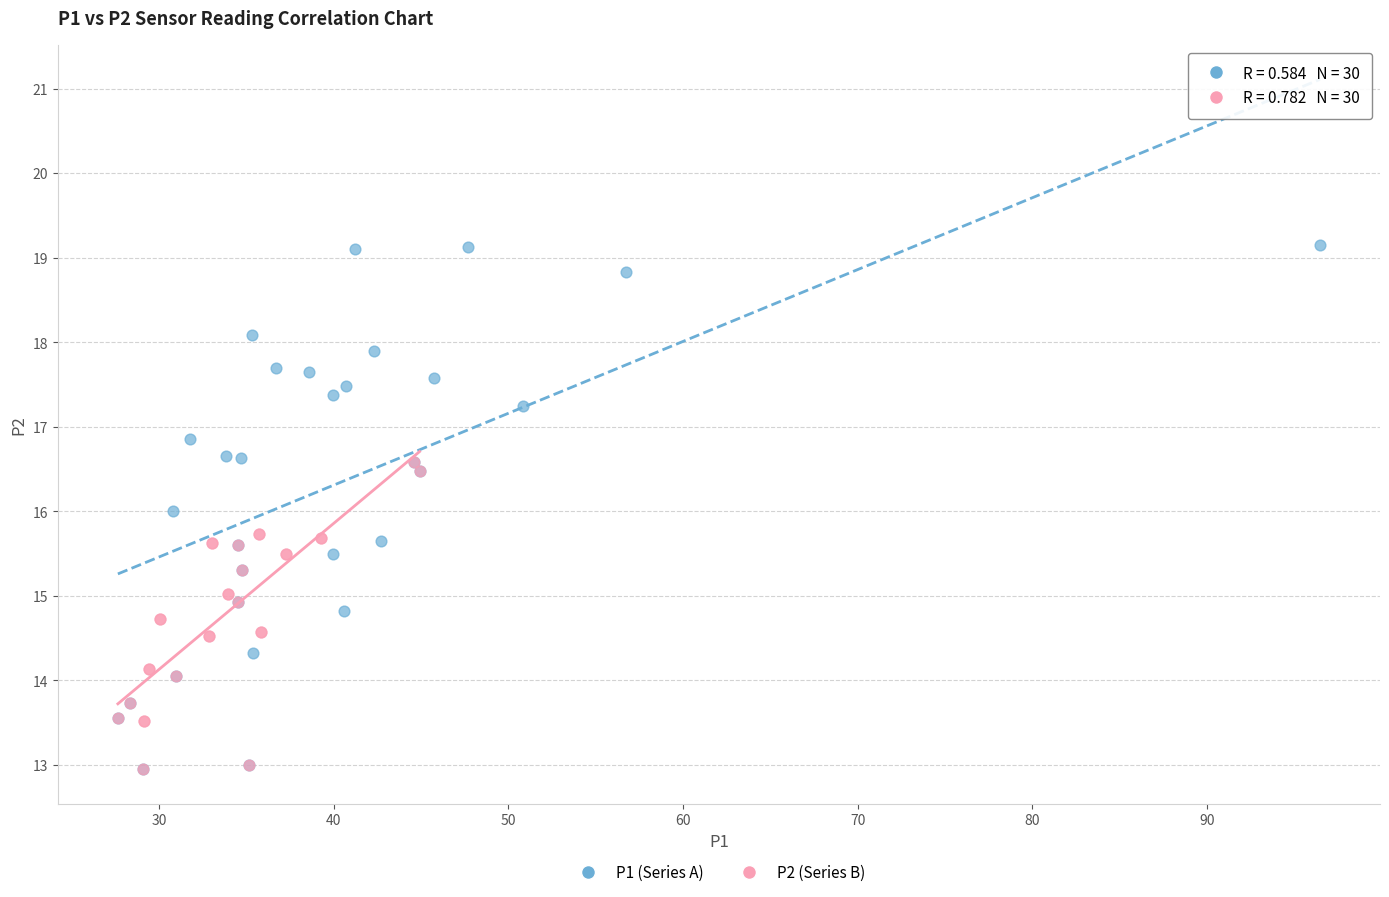

Which series has the widest spread of Y values?

P1 (Series A)